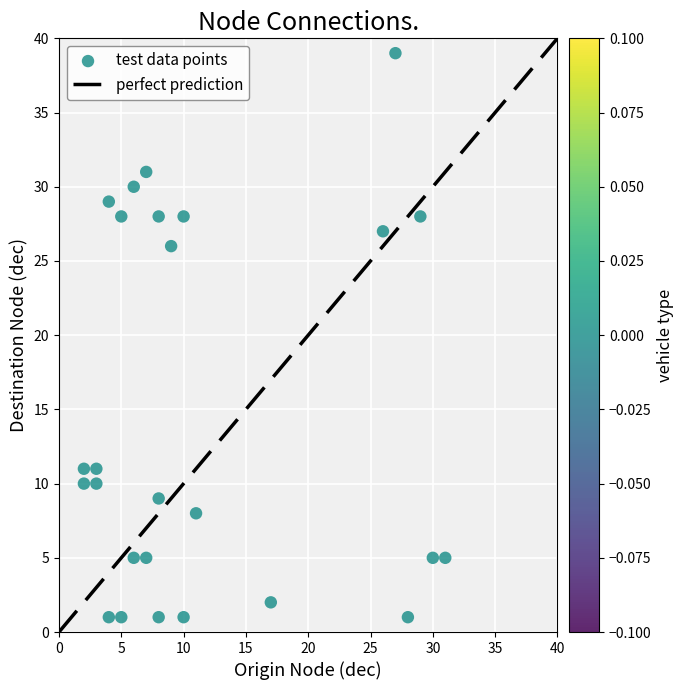

What is the range of Y values (max minus min)?

38